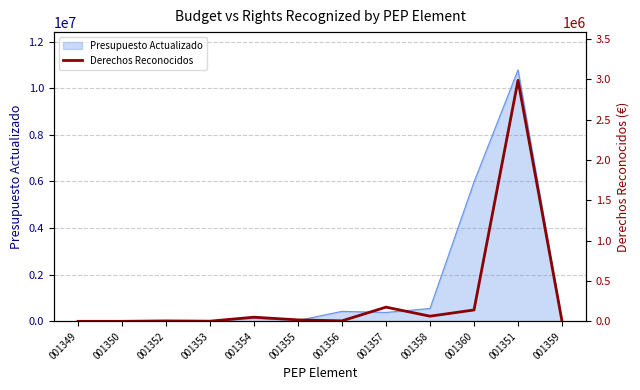

The value of Presupuesto Actualizado at 001360 is 5978858. True or false?

True